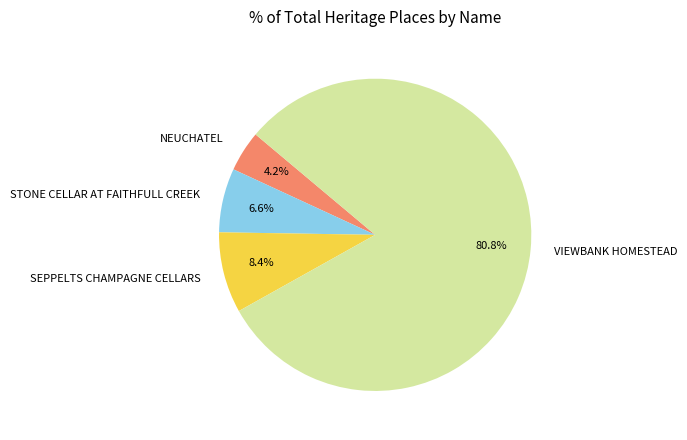

What is the ratio of the value at STONE CELLAR AT FAITHFULL CREEK to the value at NEUCHATEL?

1.6